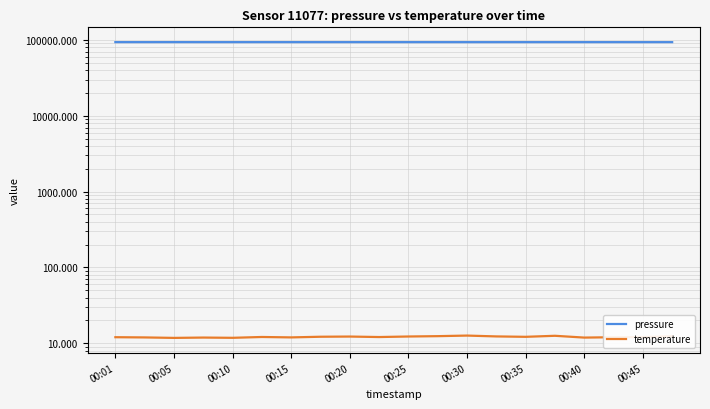

The value of temperature at 00:05 is 11.8. True or false?

True